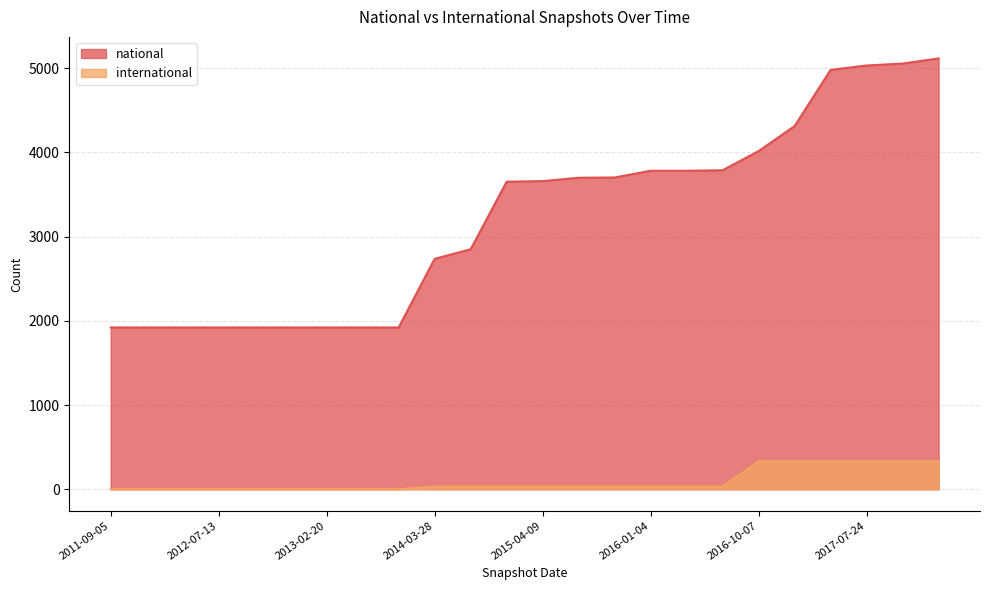

Which category has the highest value across all series?

2017-12-22